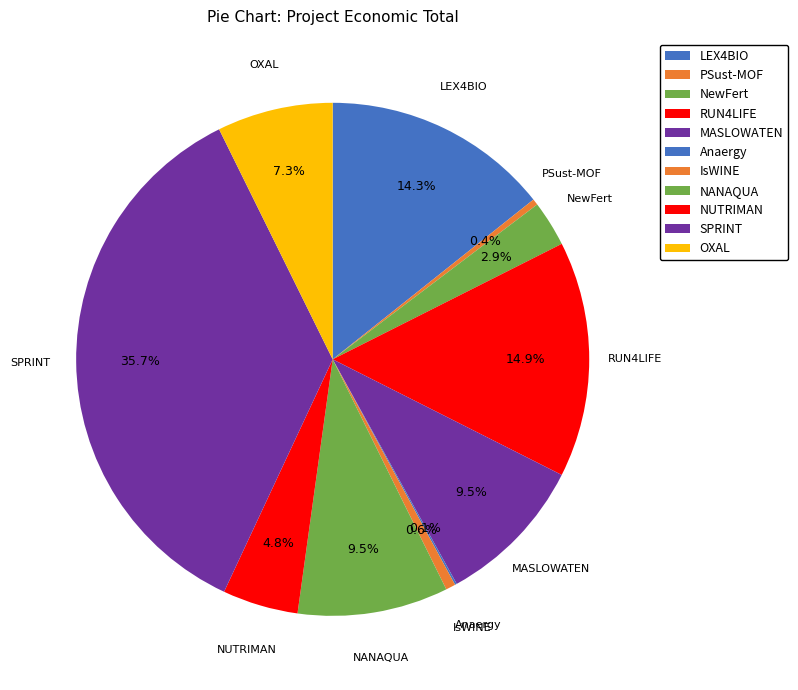

What percentage is NOT represented by NANAQUA?

90.5%